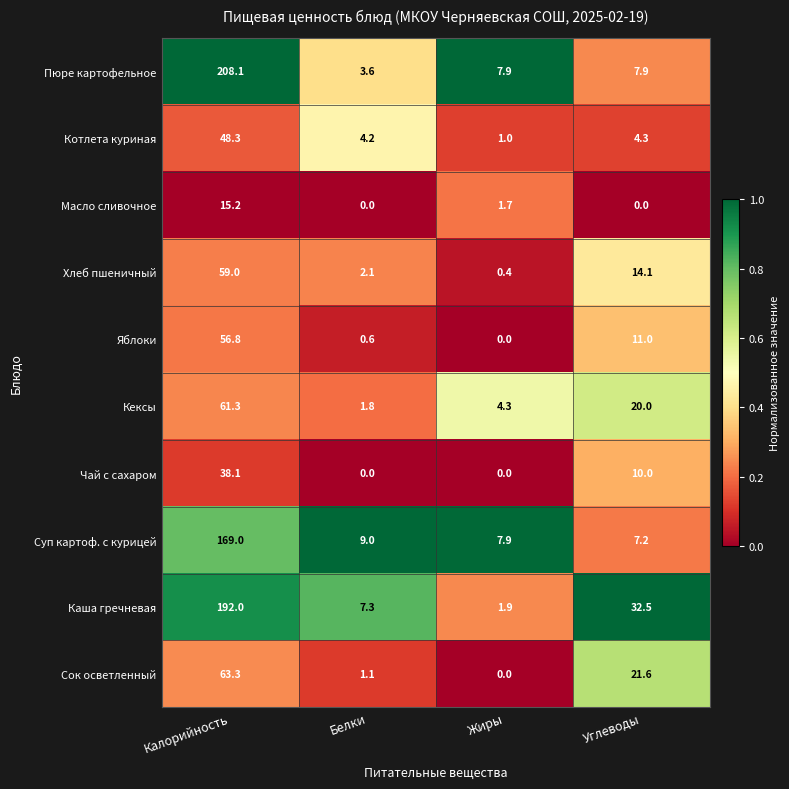

Which category has the highest value across all series?

Калорийность